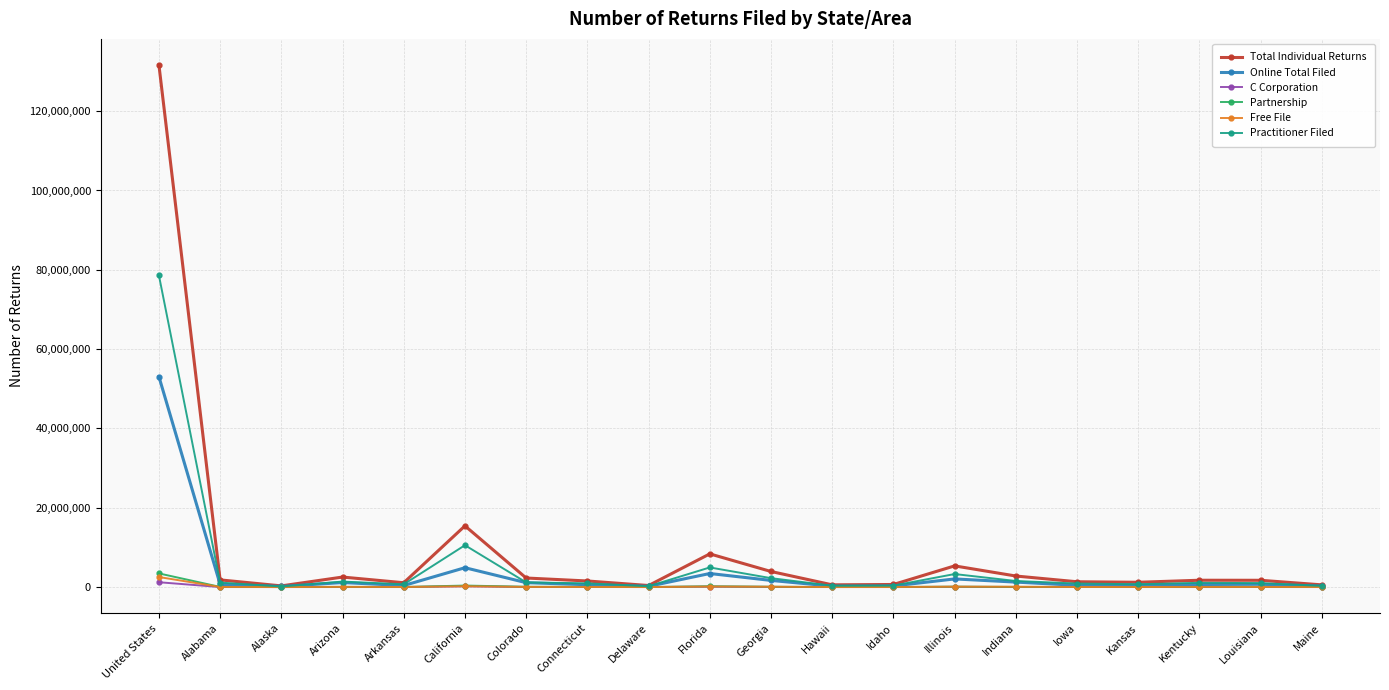

What is the difference between the second highest and minimum values in the Total Individual Returns series?

15139471